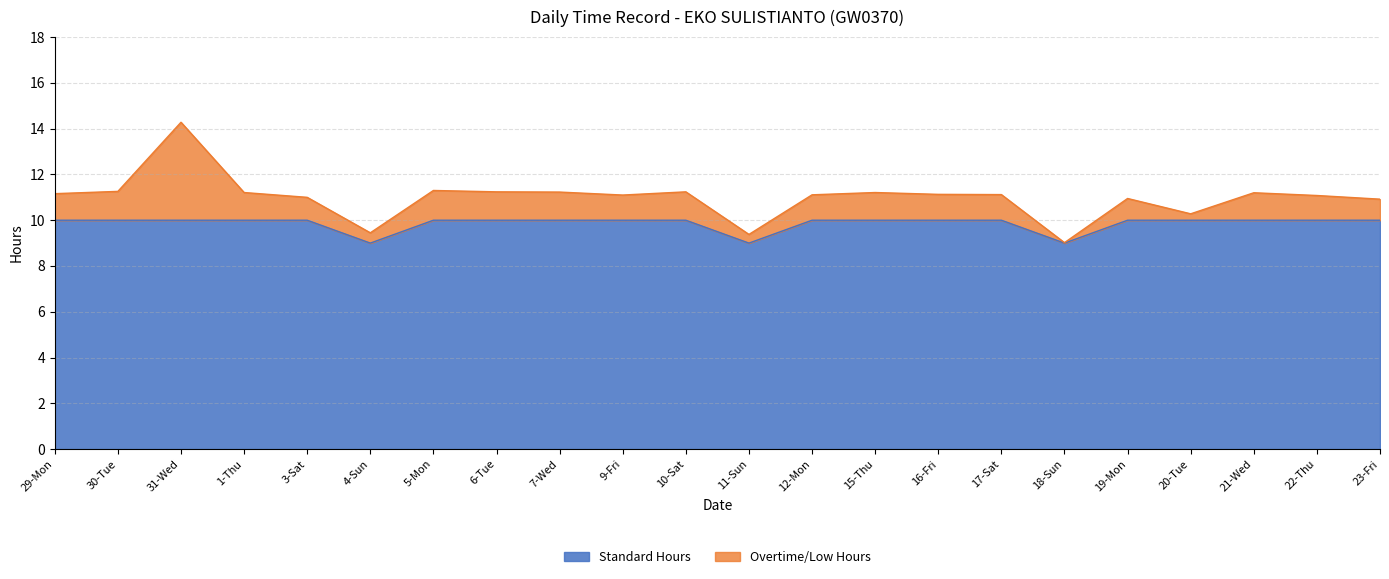

At which label is Standard Hours closest to 9?

4-Sun